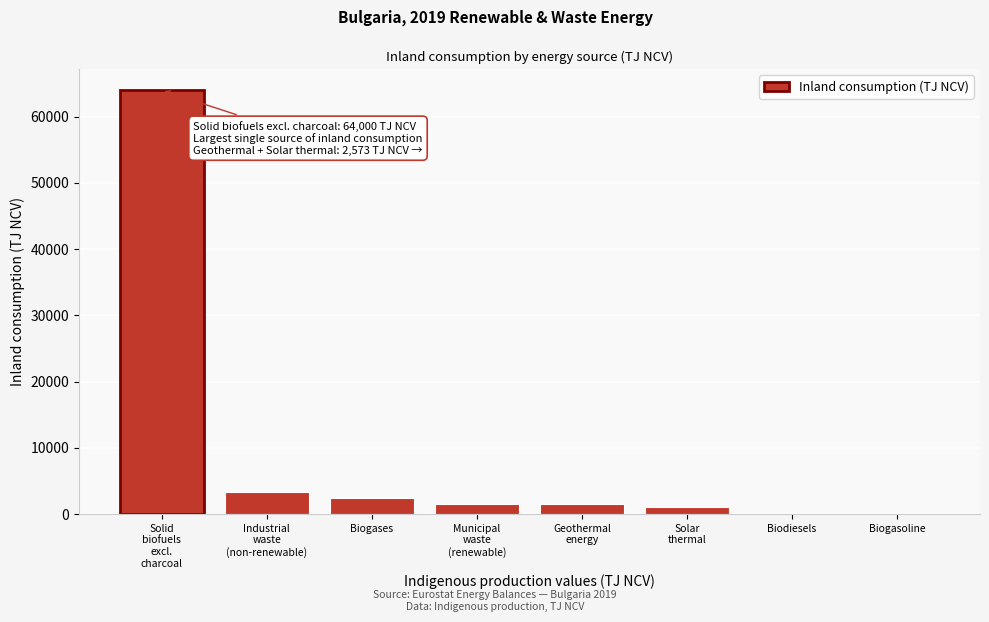

What is the maximum value shown in the chart?

64000.0